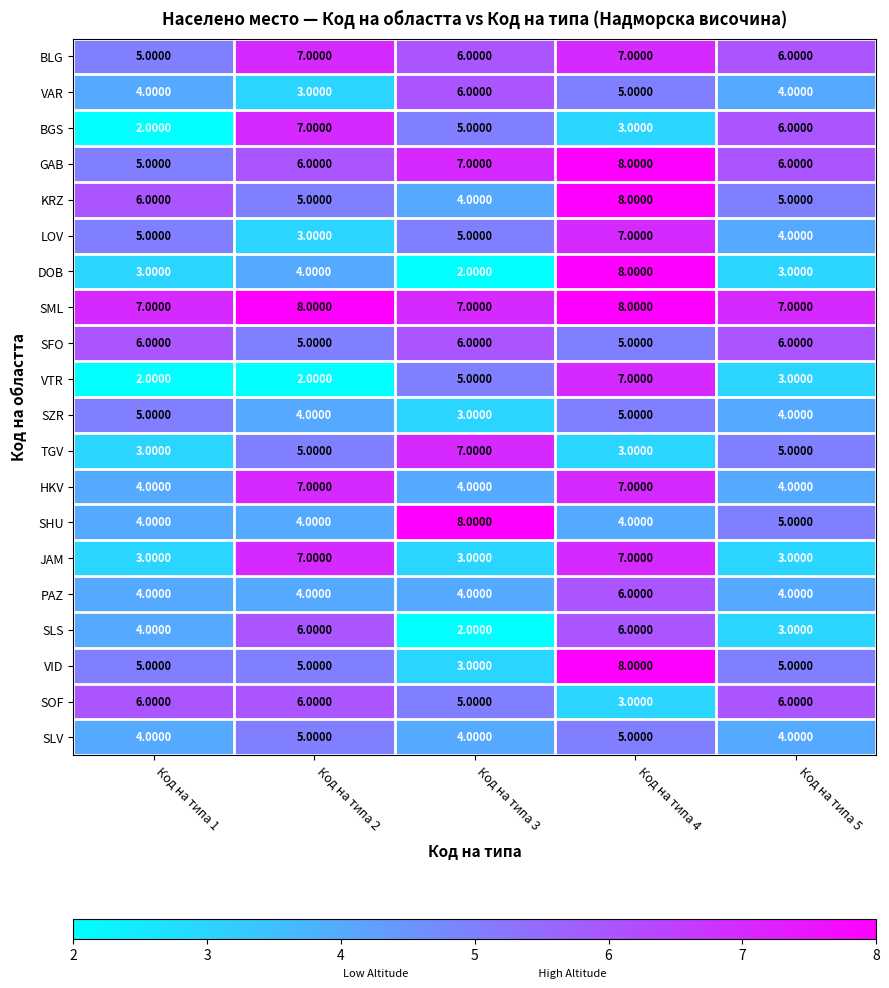

Between Код на типа 4 and Код на типа 5, which series saw the biggest shift?

DOB